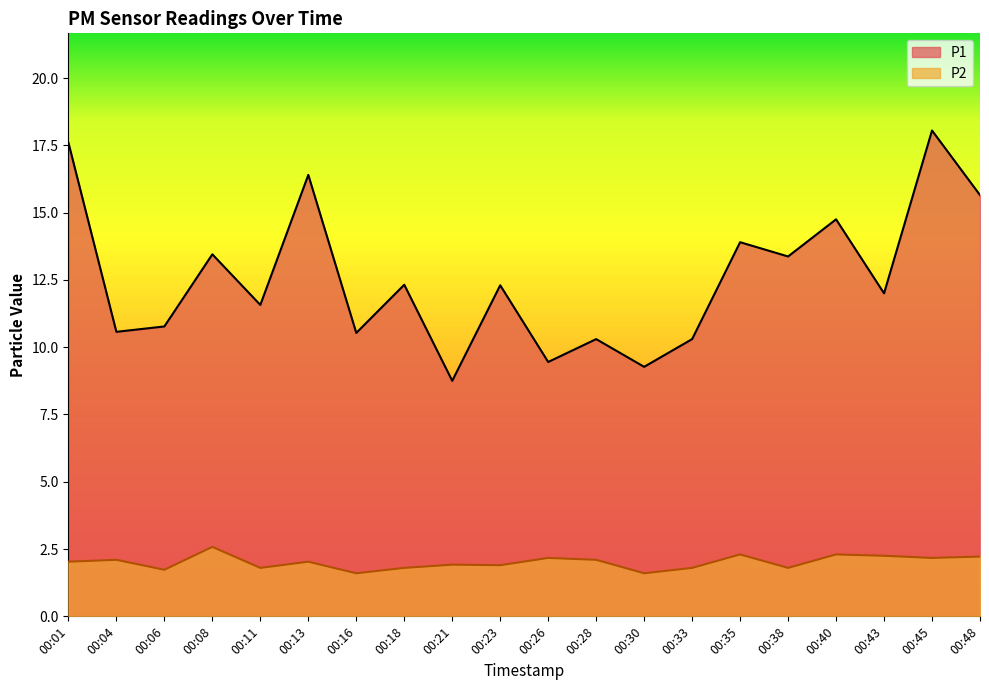

At which label does P2 first exceed 2?

00:01